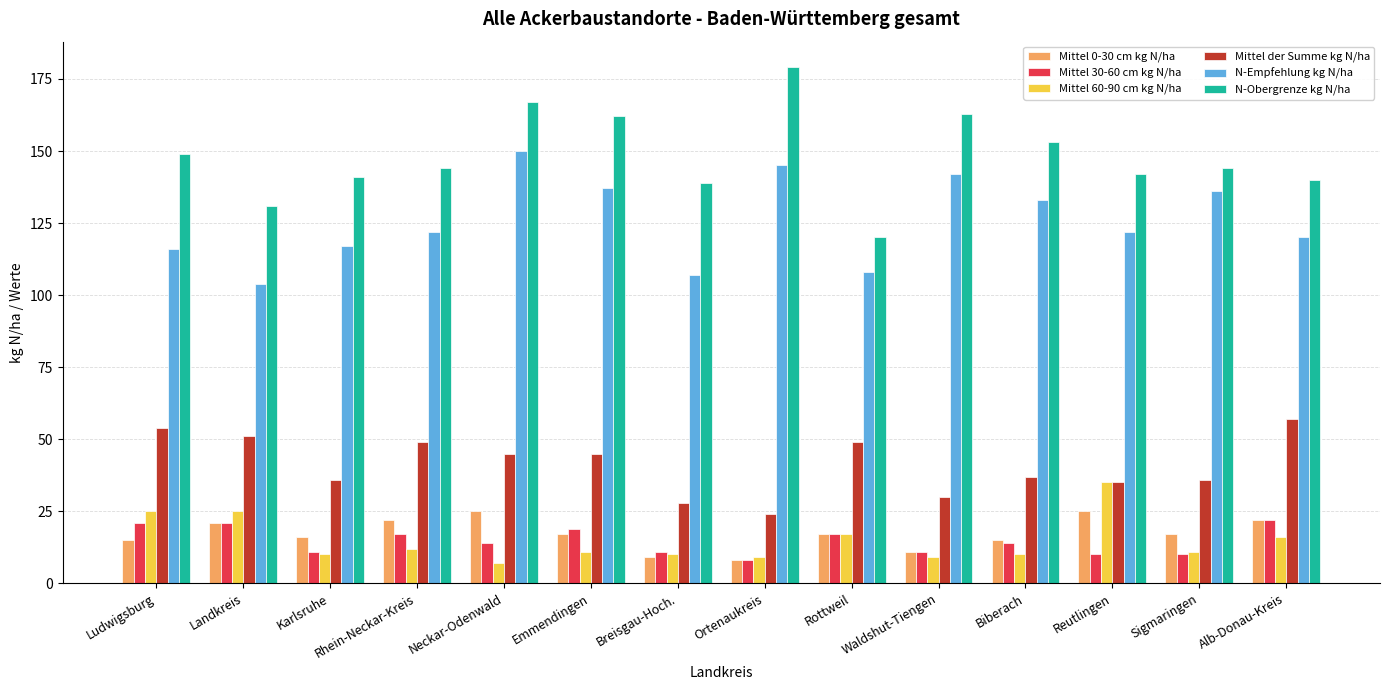

What is the average value of the N-Obergrenze kg N/ha series?

148